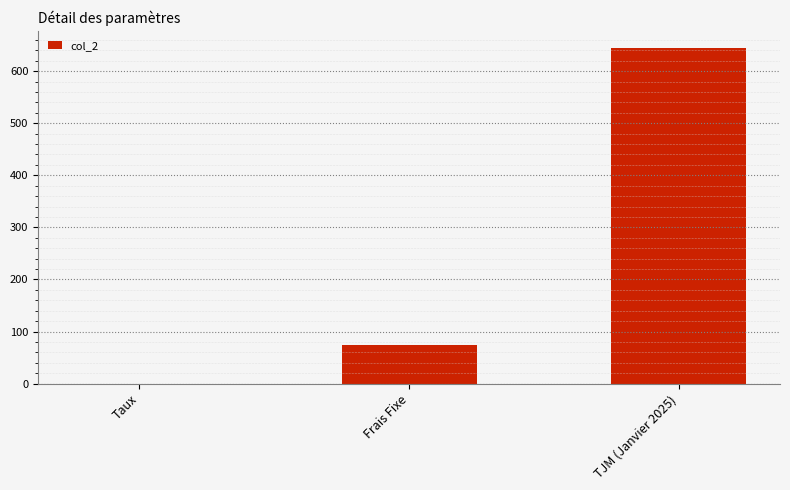

The chart shows a value of 645.0 at TJM (Janvier 2025). True or false?

True